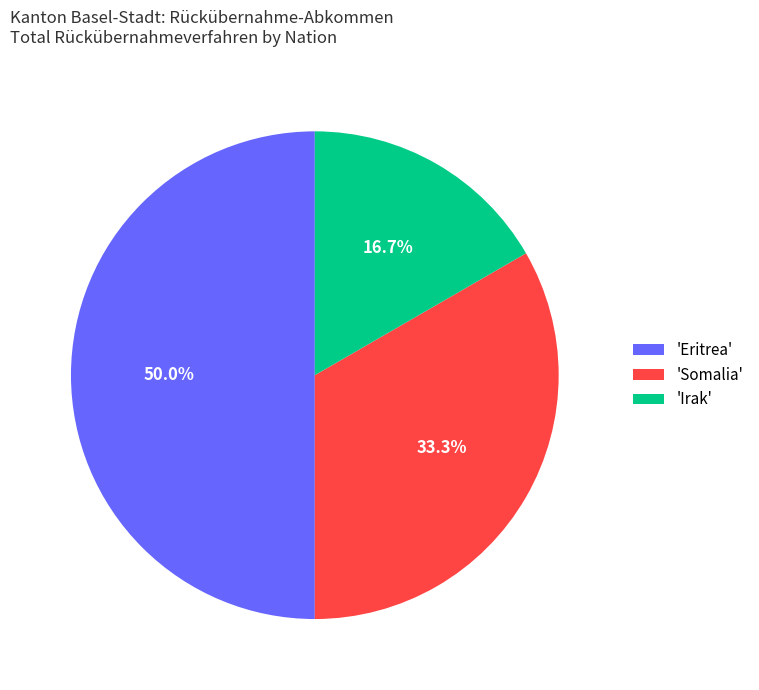

Rank the categories by value from lowest to highest.

'Irak', 'Somalia', 'Eritrea'